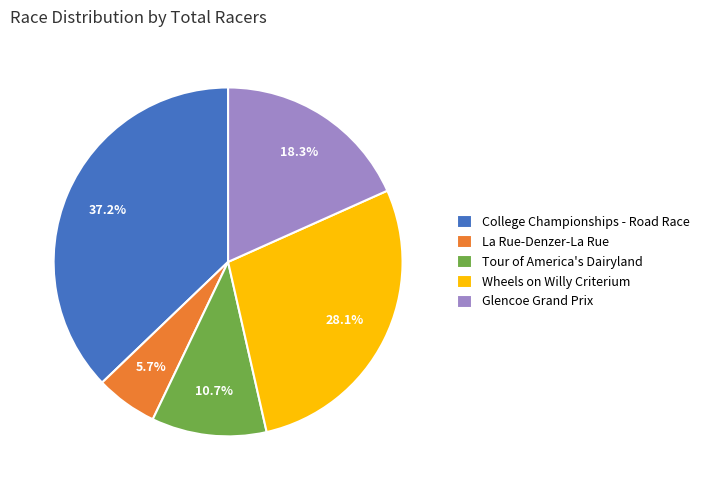

Is Glencoe Grand Prix the majority of the pie?

No